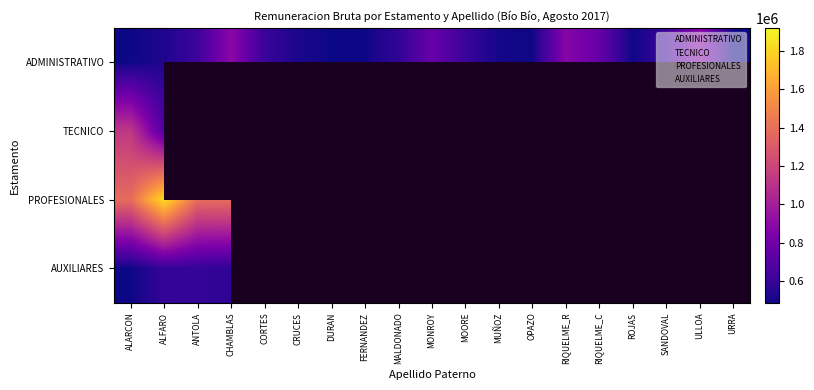

List the series in order of their peak value, lowest first.

AUXILIARES, ADMINISTRATIVO, TECNICO, PROFESIONALES